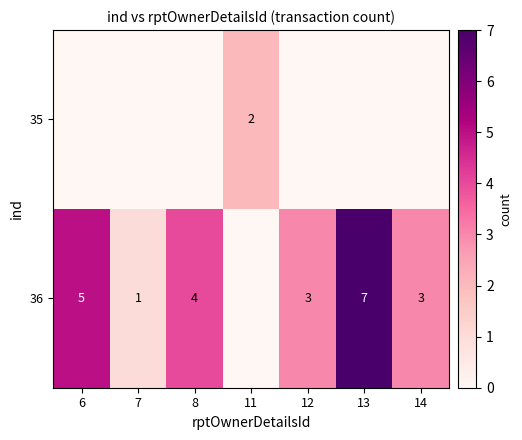

The value of 36 at 6 is 5. True or false?

True